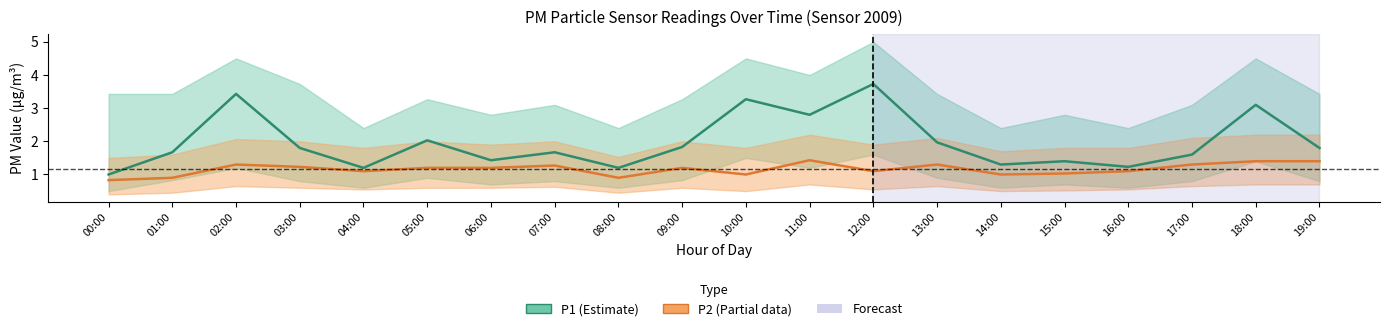

True or false: P1 and P2 intersect in this chart.

False